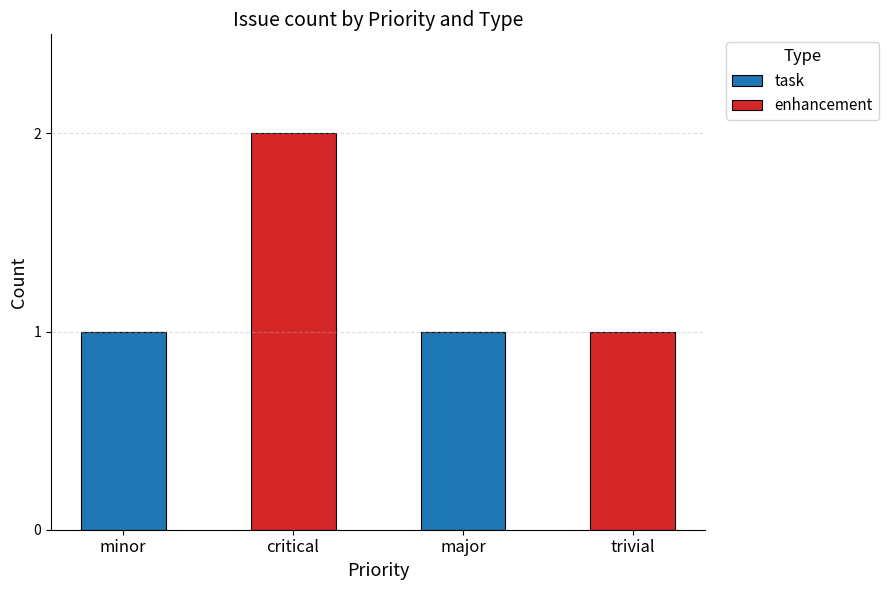

Reading right to left, what are the values for task?

trivial=0	major=1	critical=0	minor=1